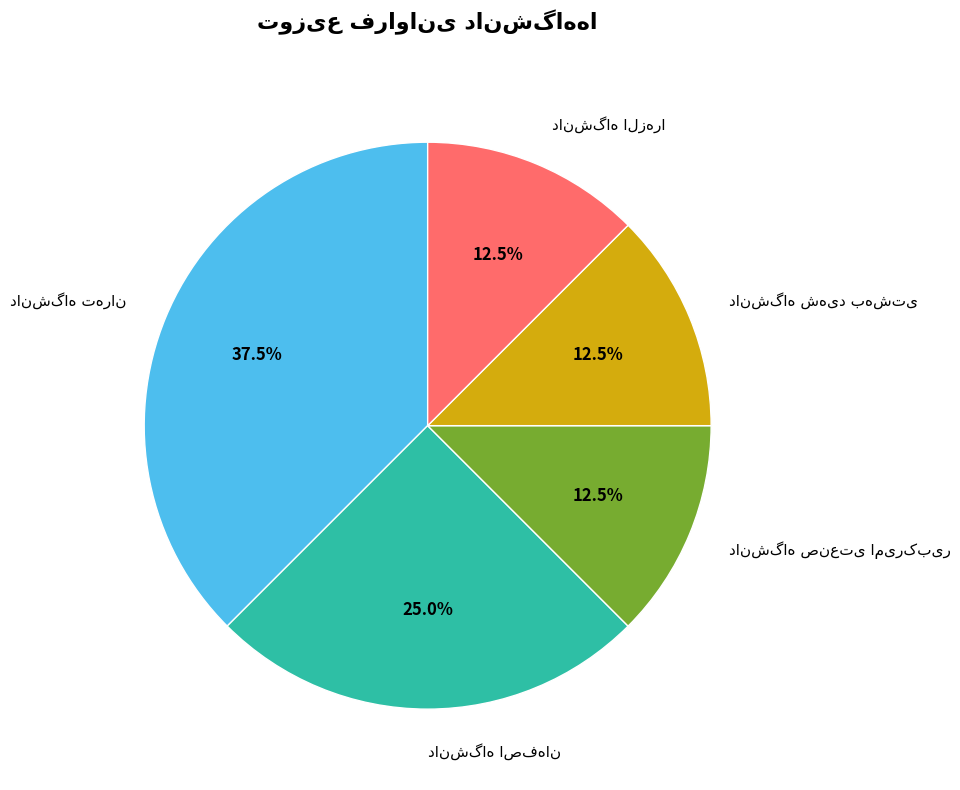

Is there a majority slice in this chart?

No